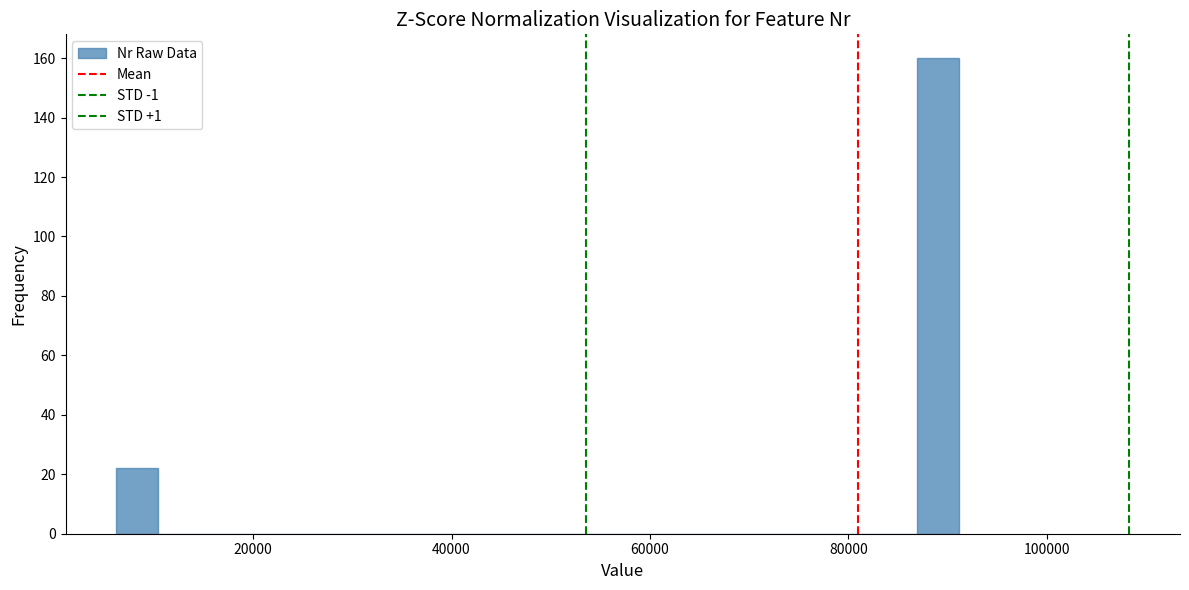

Around what value on the x-axis is the tallest bar? Give the approximate position of its centre, as read against the axis.

90000